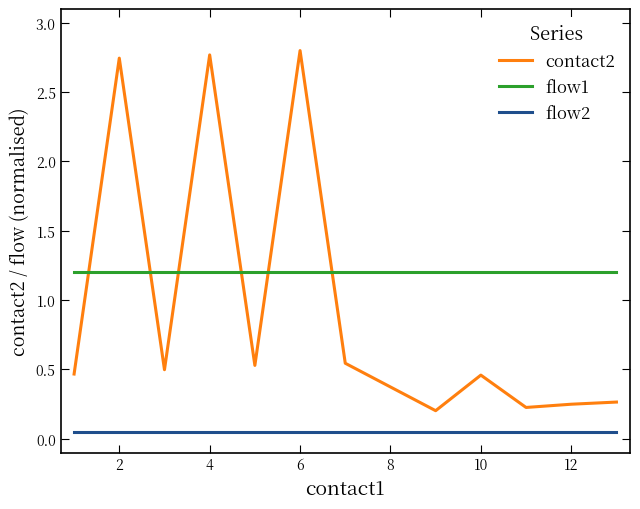

What is the maximum value shown in the chart?

2.8